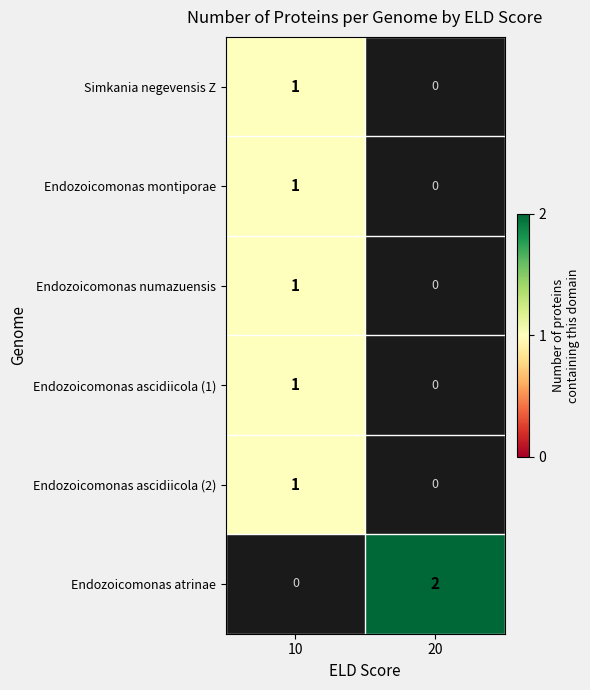

Is it true that Endozoicomonas ascidiicola (2) equals 1 at 10?

True